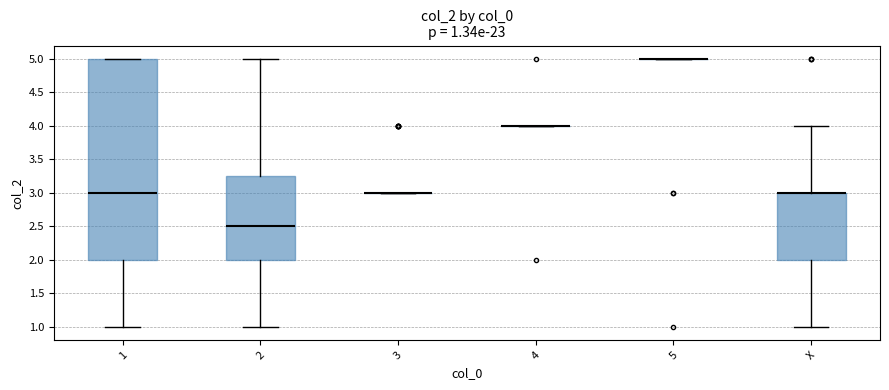

Which box is the tallest, from its lower edge to its upper edge?

1